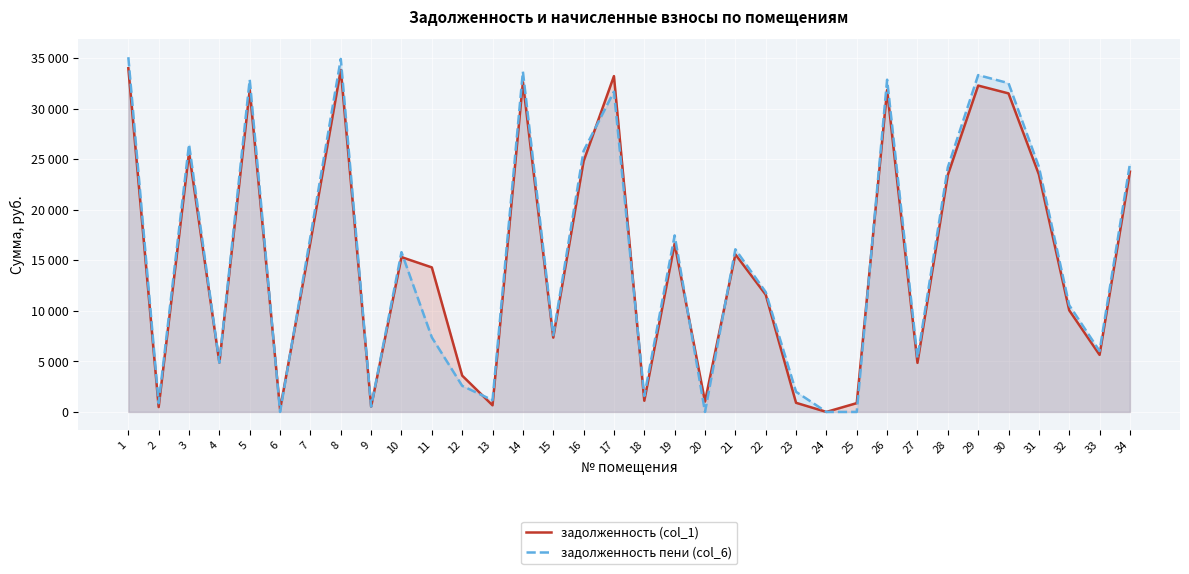

How many times do задолженность (col_1) and задолженность пени (col_6) cross each other?

11